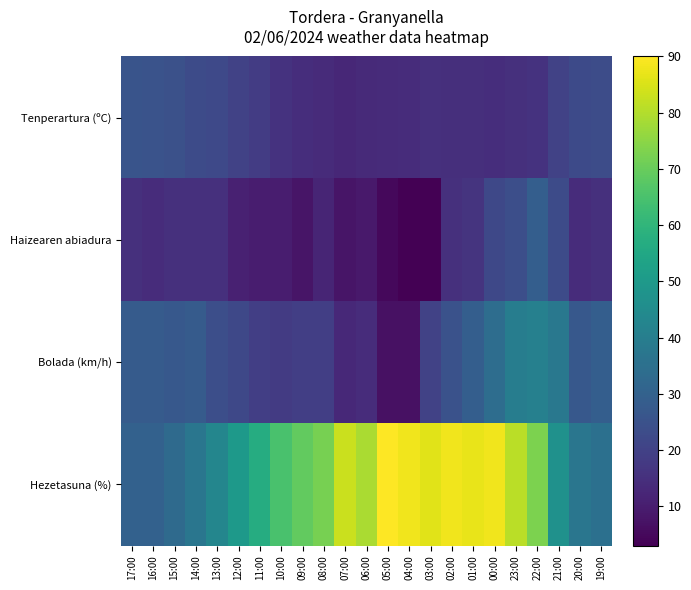

Count the number of data series in this chart.

4